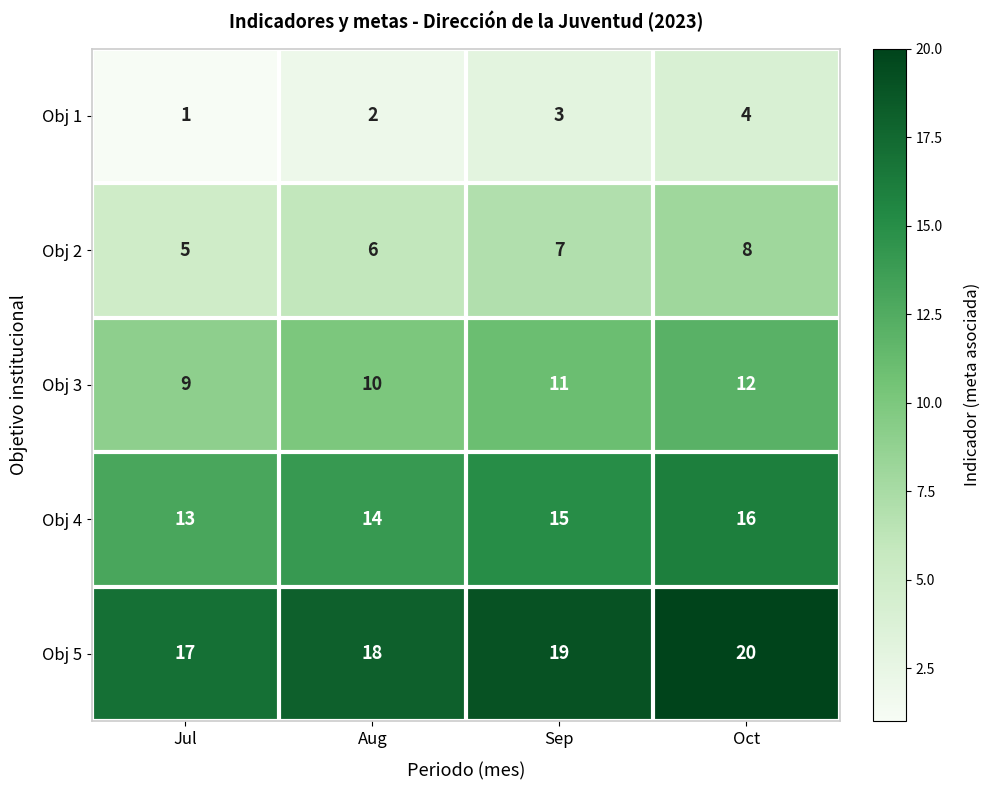

What is the sum of the Obj 5 values at Aug and Oct?

38